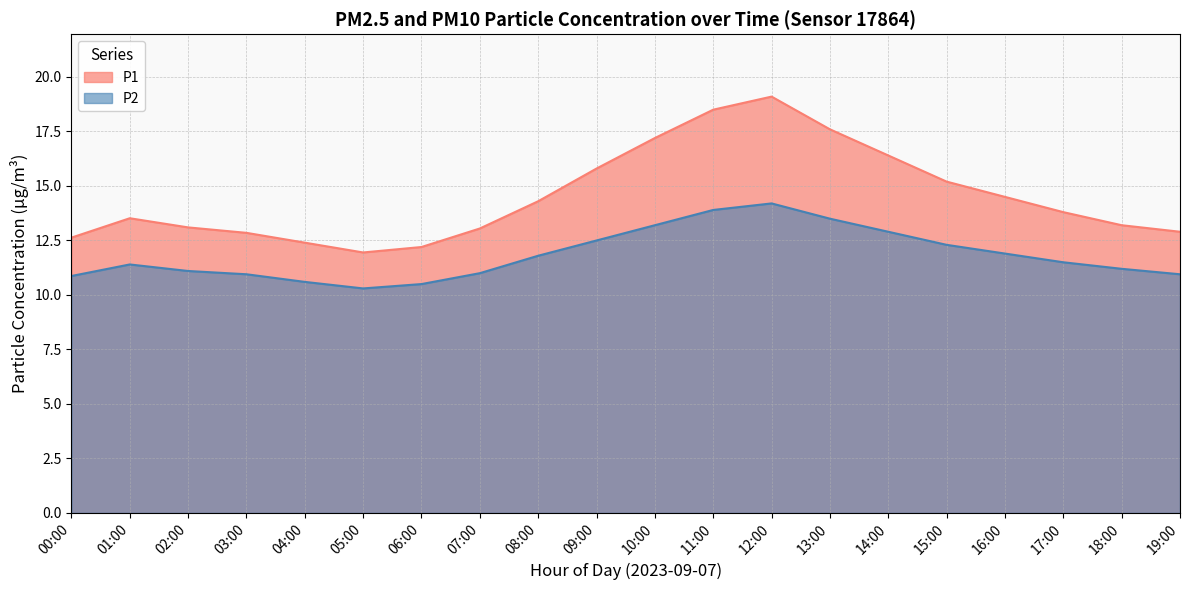

What is the difference between the maximum and minimum values in the P1 series?

7.2